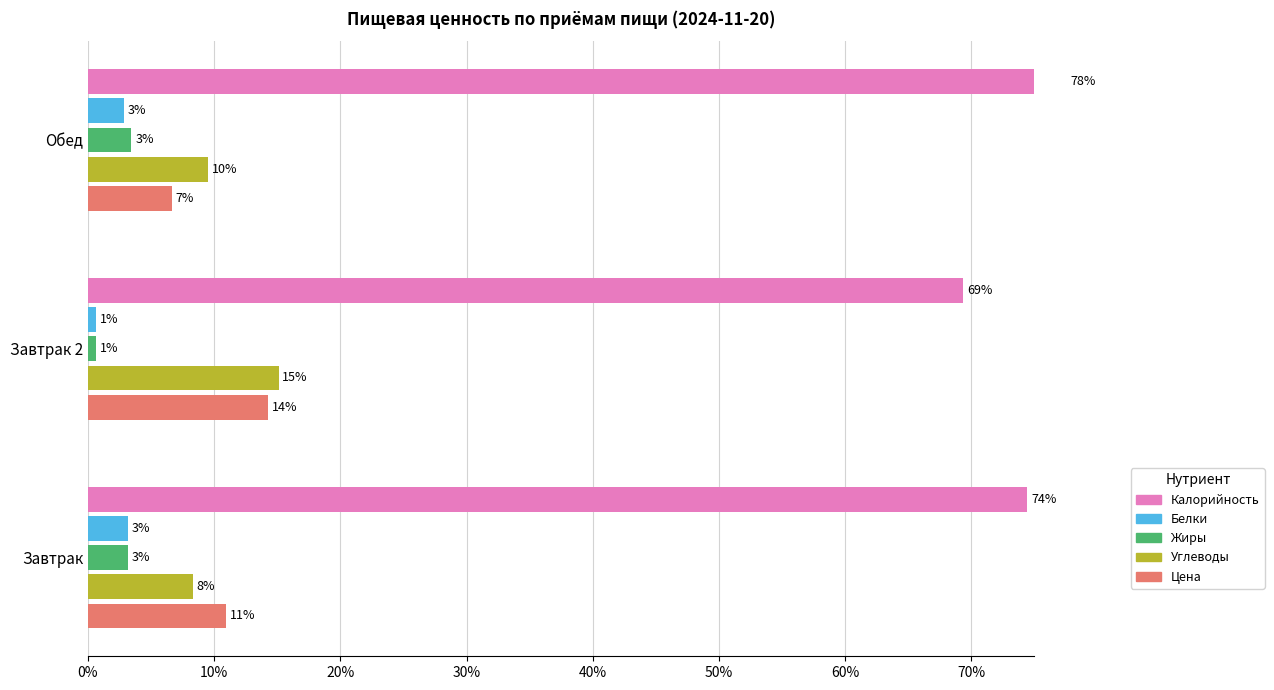

What is the difference between the maximum and minimum values in the Калорийность series?

0.1